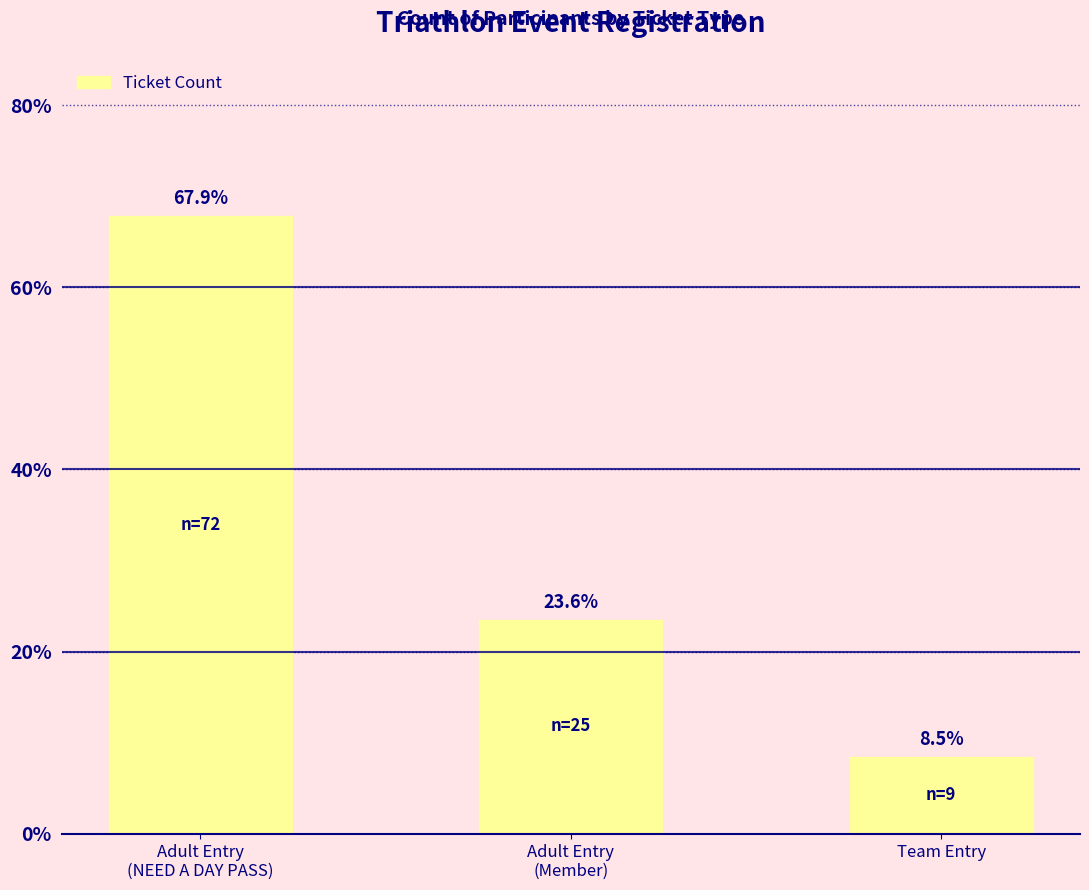

What is the minimum value shown in the chart?

8.5